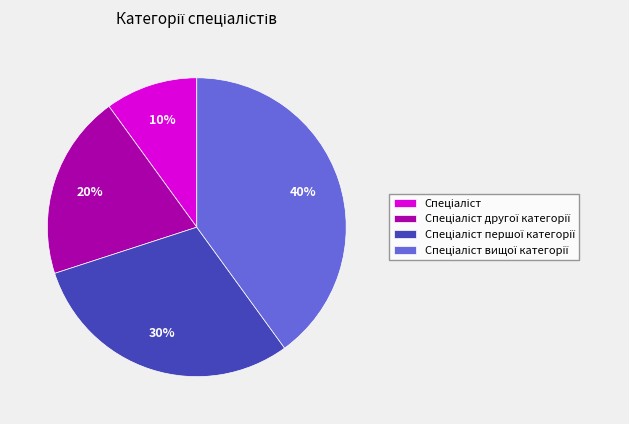

To the nearest percent, what is the average slice percentage?

25%